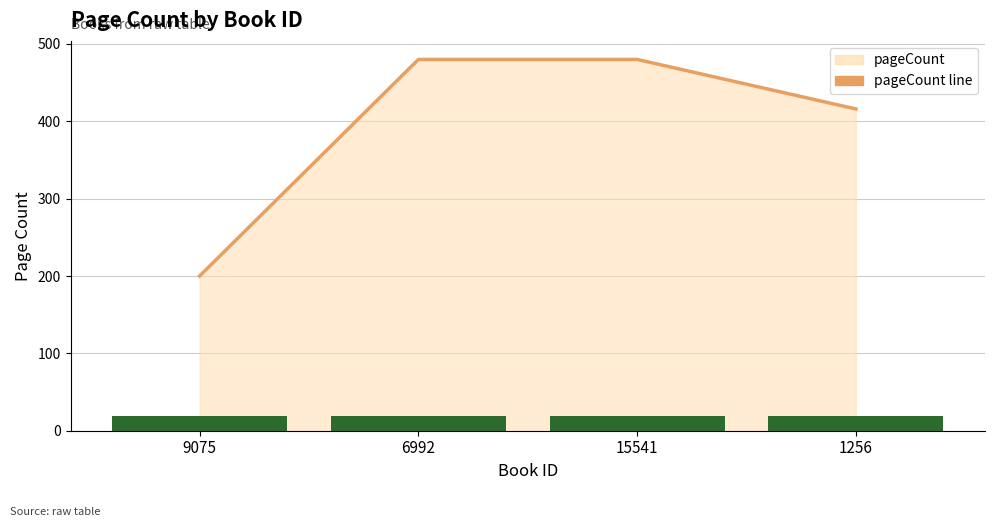

What is the value of the pageCount line bar at the 2nd from the left?

480.0